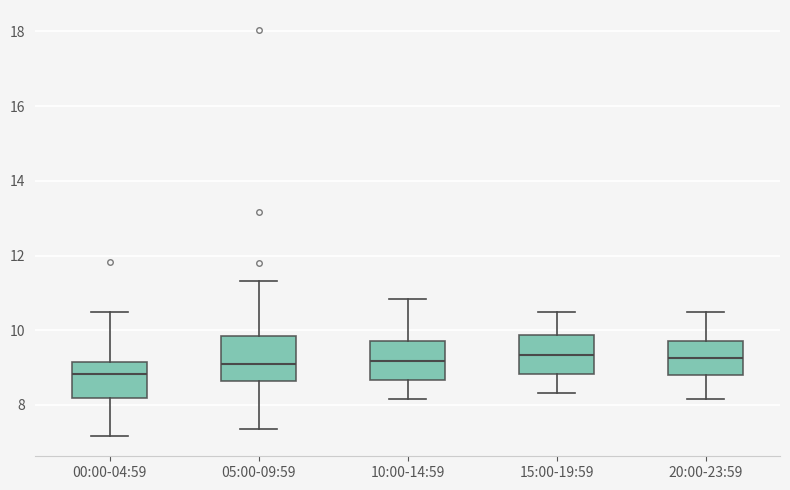

Reading left to right, read every box against the y-axis: the position of its median line, the range the box covers, and the ends of its whiskers. The values are not printed on the chart, so give them approximately, as read against the axis.

00:00-04:59: median 8.8, box 8.2 to 9.2, whiskers 7.2 to 10.6
05:00-09:59: median 9.2, box 8.6 to 9.8, whiskers 7.4 to 11.4
10:00-14:59: median 9.2, box 8.6 to 9.8, whiskers 8.2 to 10.8
15:00-19:59: median 9.4, box 8.8 to 9.8, whiskers 8.4 to 10.6
20:00-23:59: median 9.2, box 8.8 to 9.8, whiskers 8.2 to 10.6